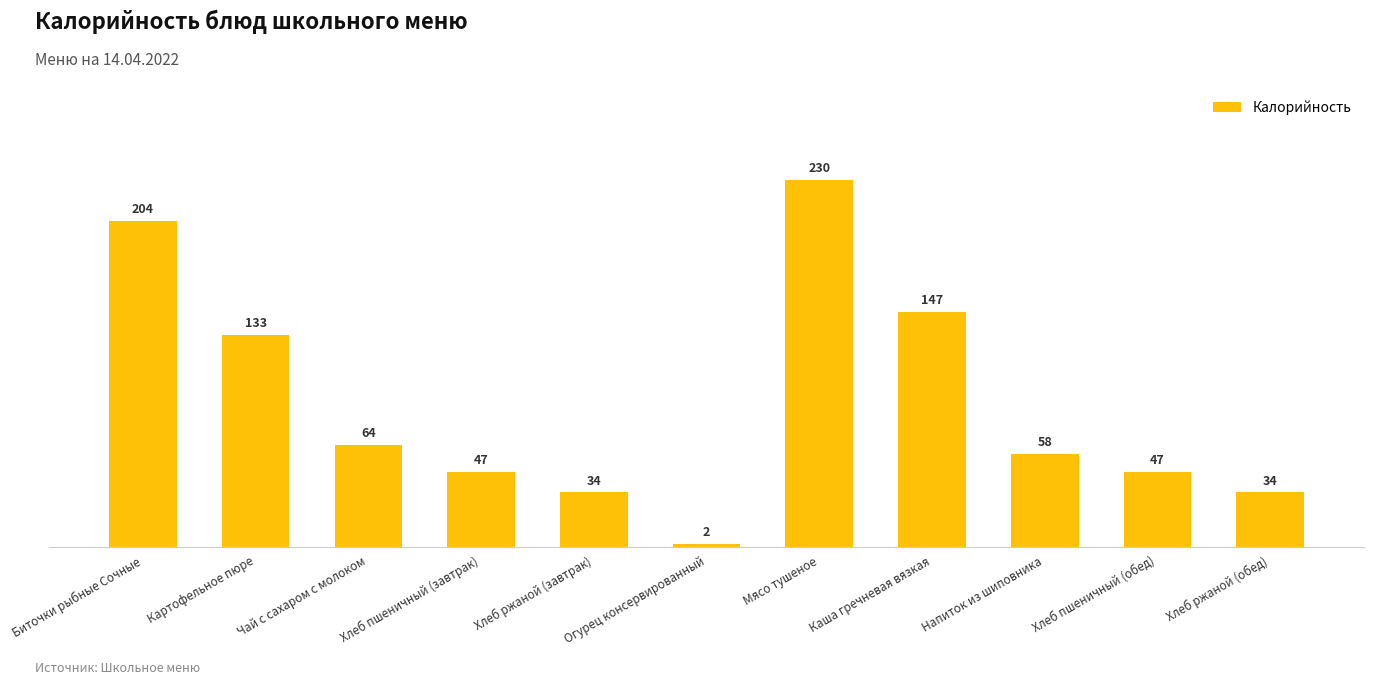

What is the change in value from Биточки рыбные Сочные to Огурец консервированный?

-202